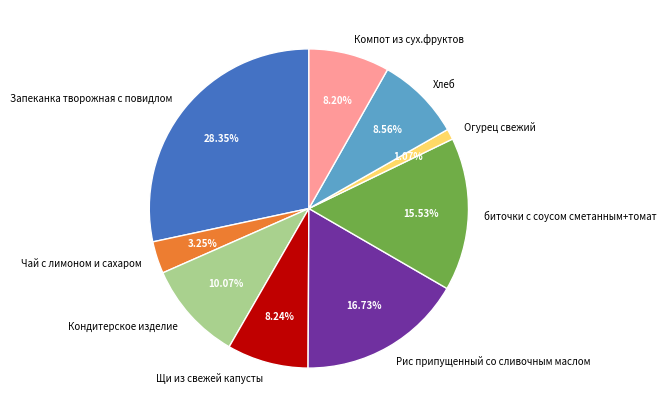

Is Огурец свежий the majority of the pie?

No